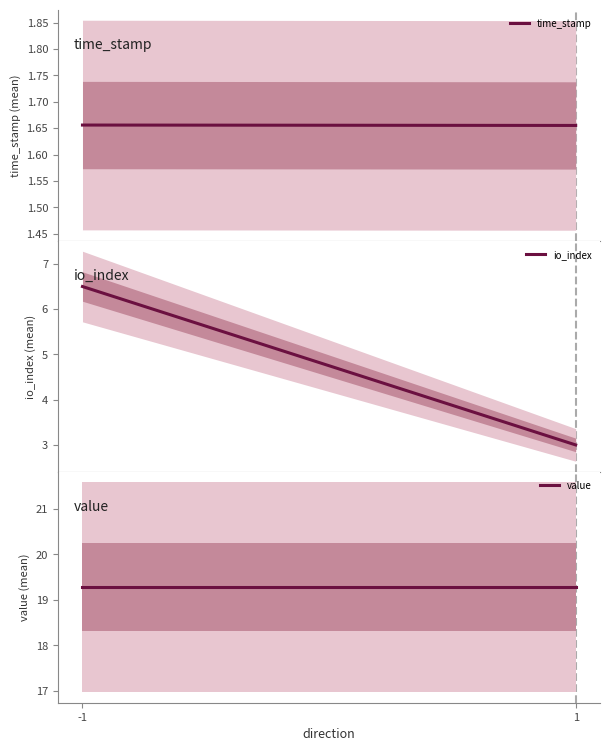

Rank the series at 1 from highest to lowest value.

value, io_index, time_stamp